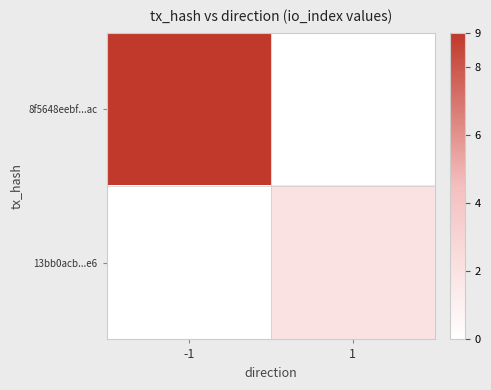

What is the greatest value displayed?

9.0